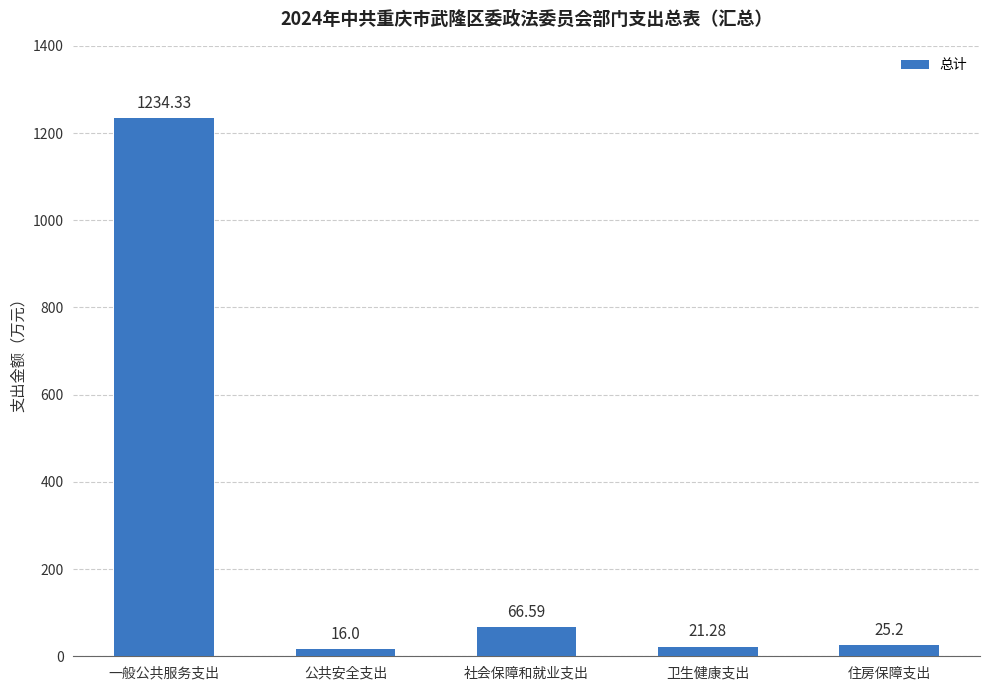

At which label does the data first exceed 25?

一般公共服务支出